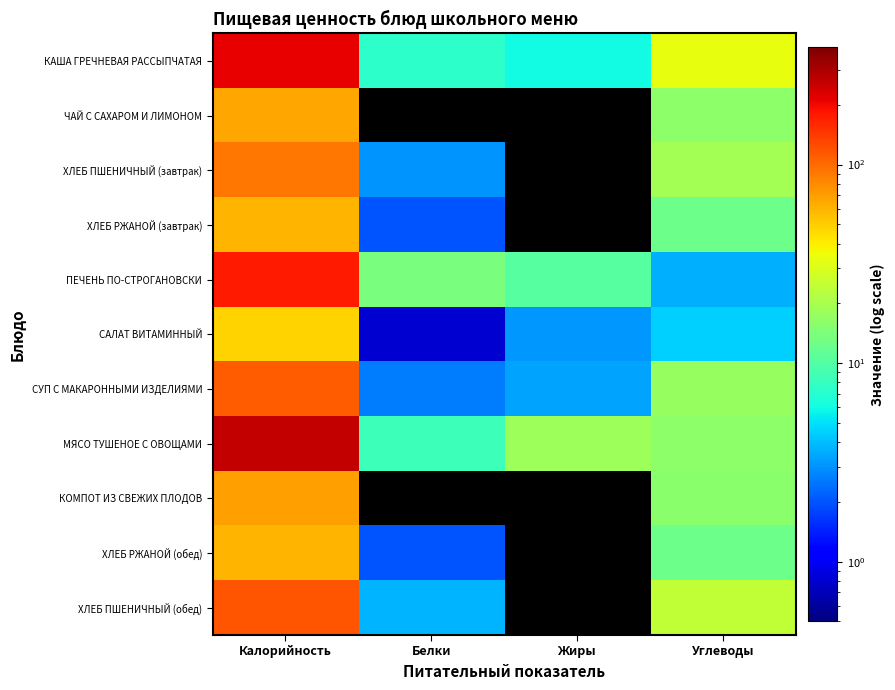

How many data points does each series have?

4